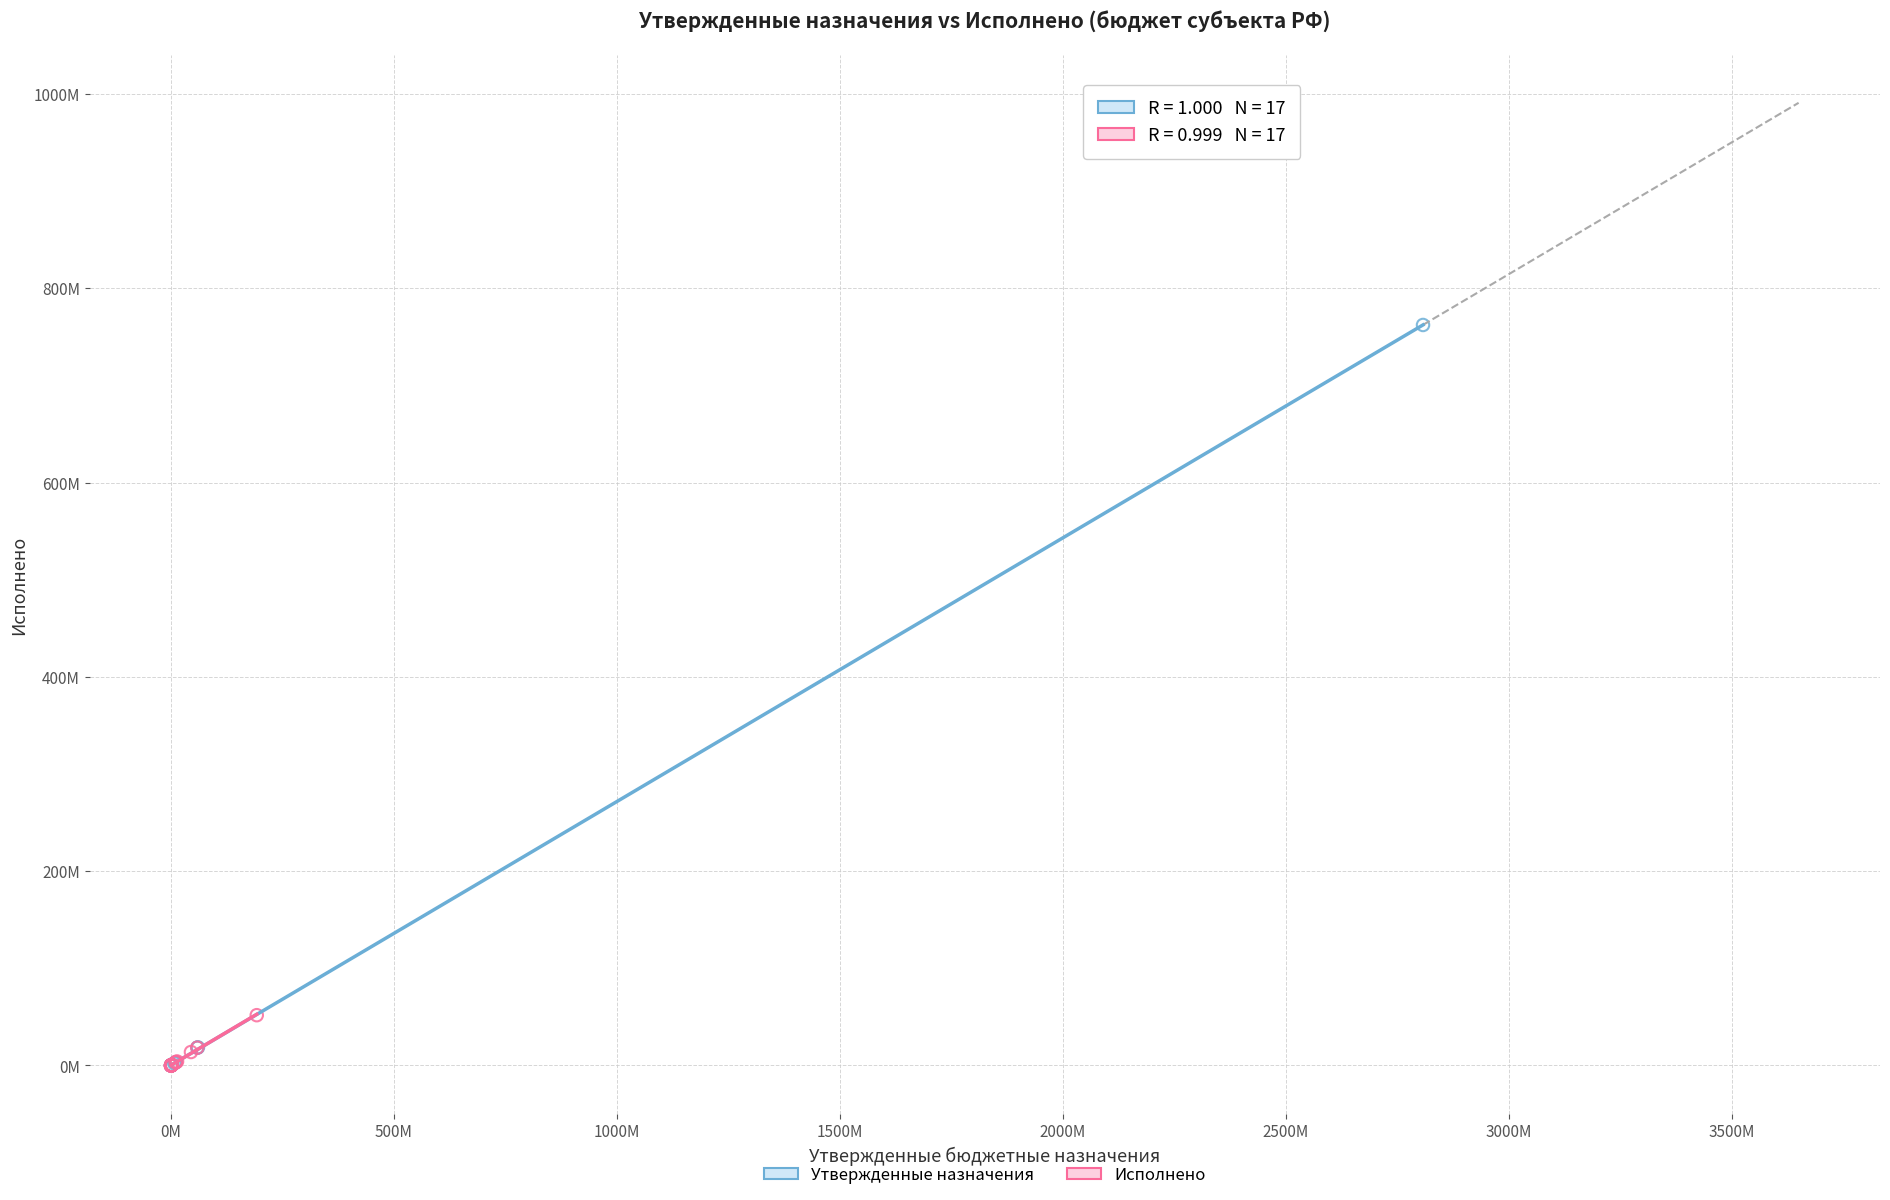

What are all the series names shown in the legend?

Утвержденные назначения, Исполнено